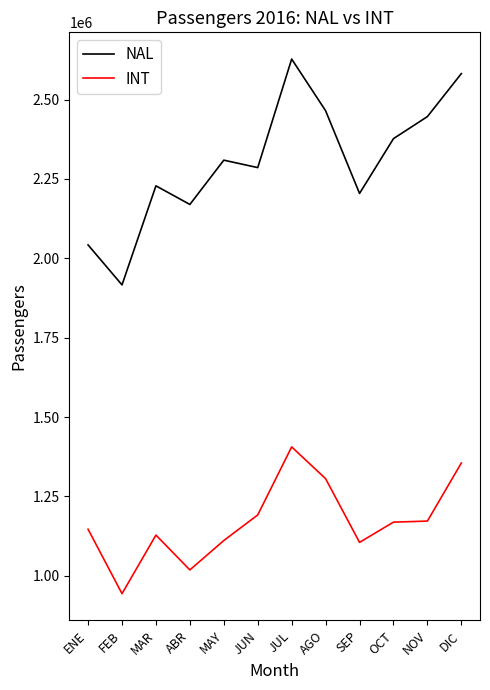

How many lines are shown in the chart?

2